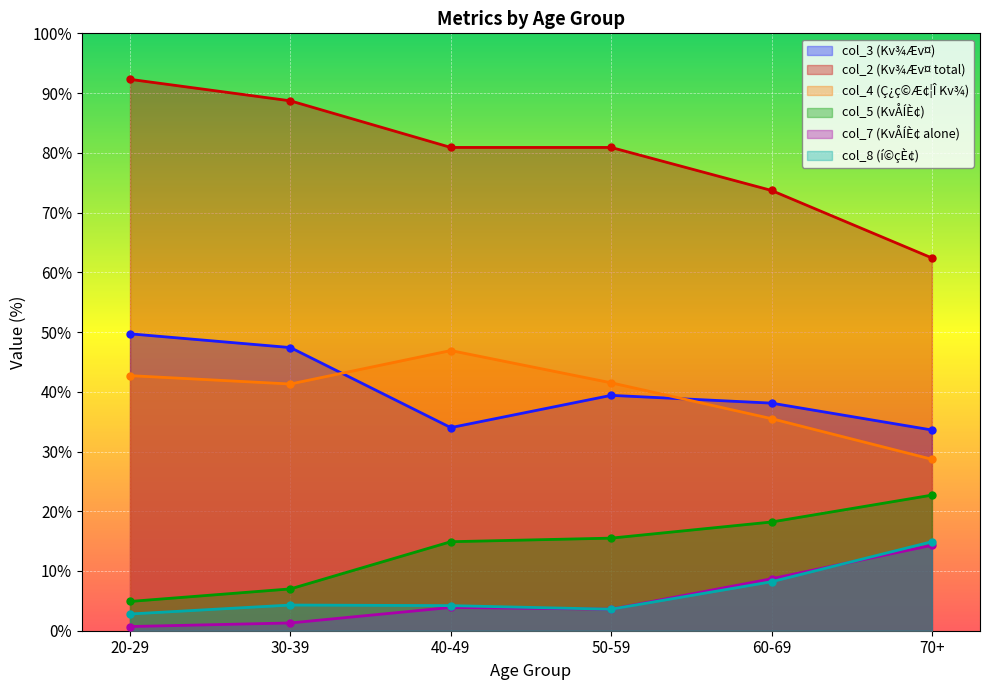

Which series has the widest spread of values?

col_2 (Kv¾Æv¤ total)